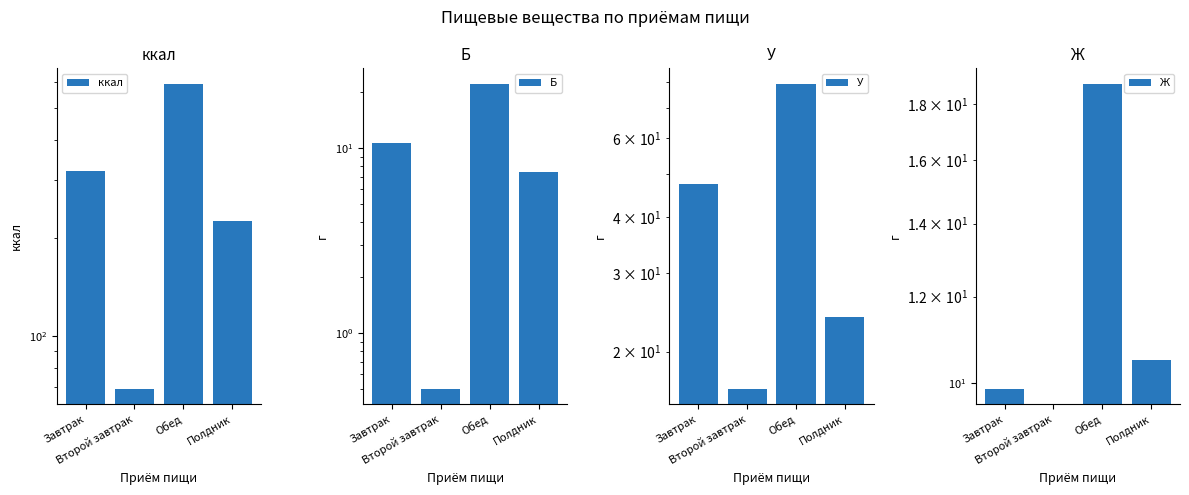

Does the chart contain any negative values?

No